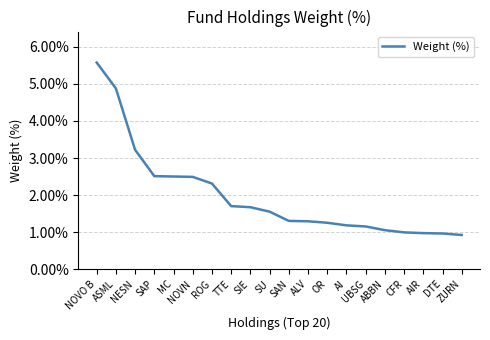

What is the difference between the maximum and minimum values?

4.7